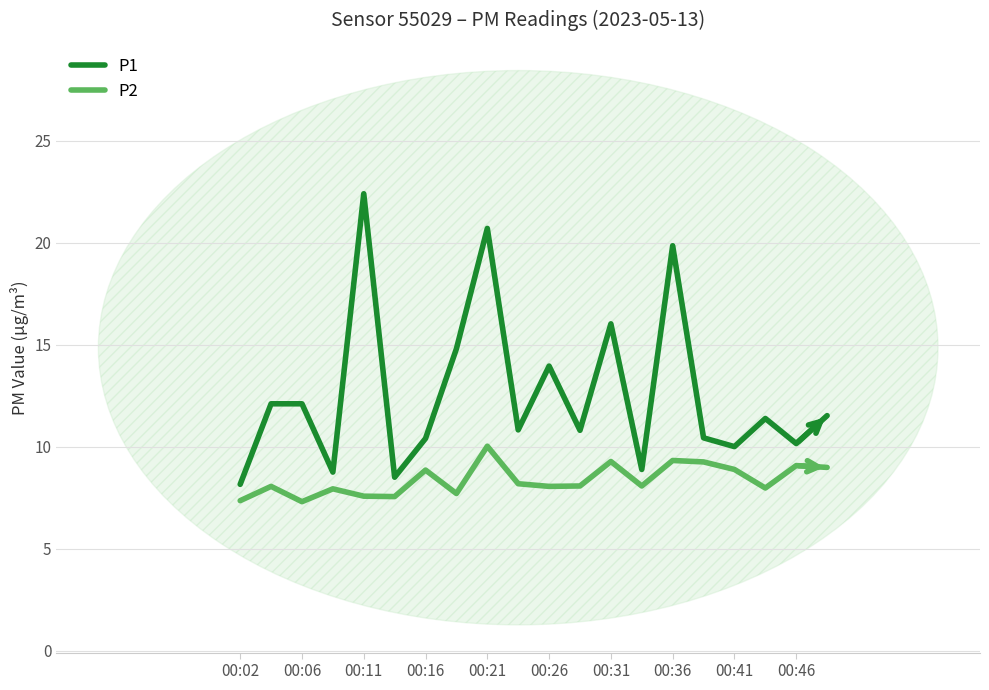

How many categories are shown in the chart?

20